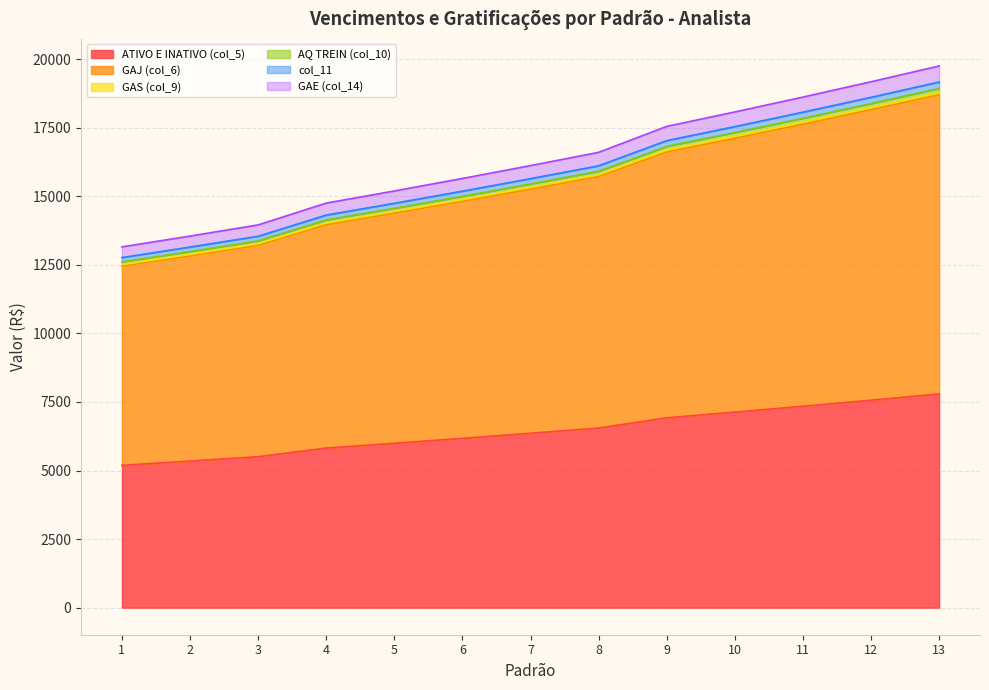

The value of ATIVO E INATIVO (col_5) at 7 is 6359.2. True or false?

True